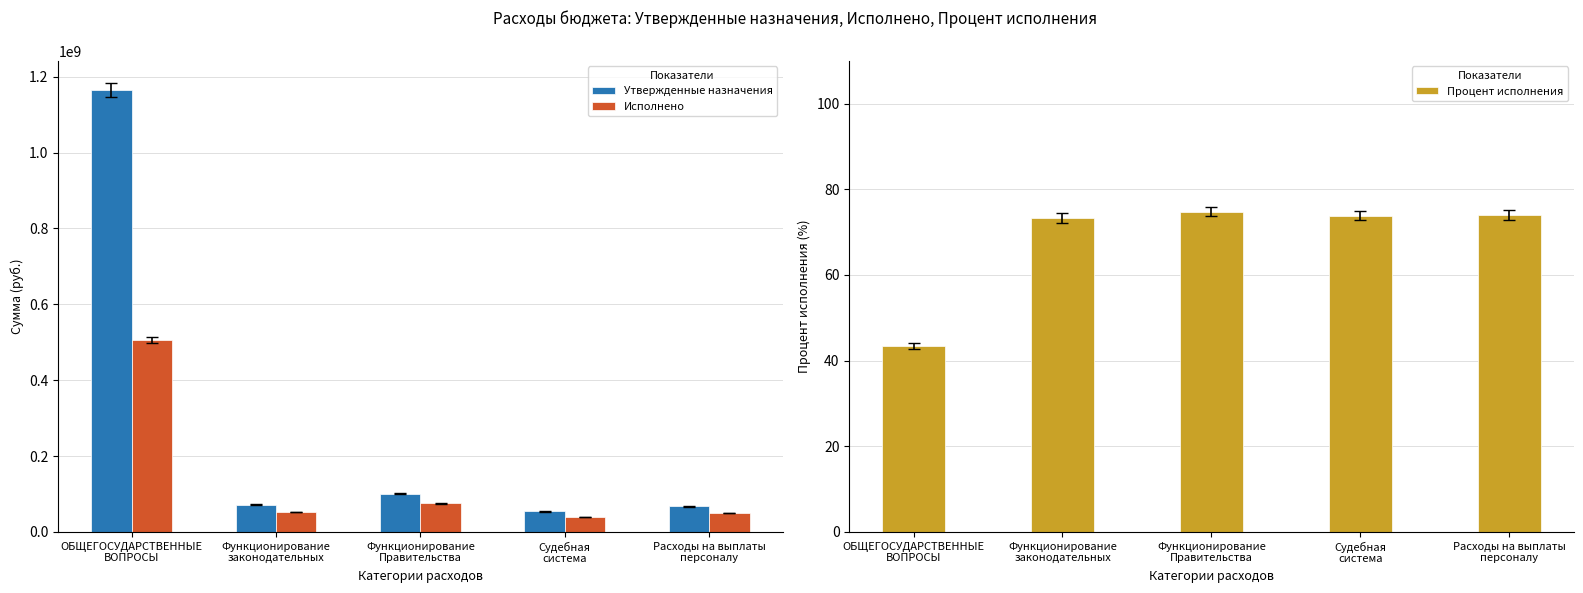

What is the average value of the Утвержденные назначения series?

291723635.5